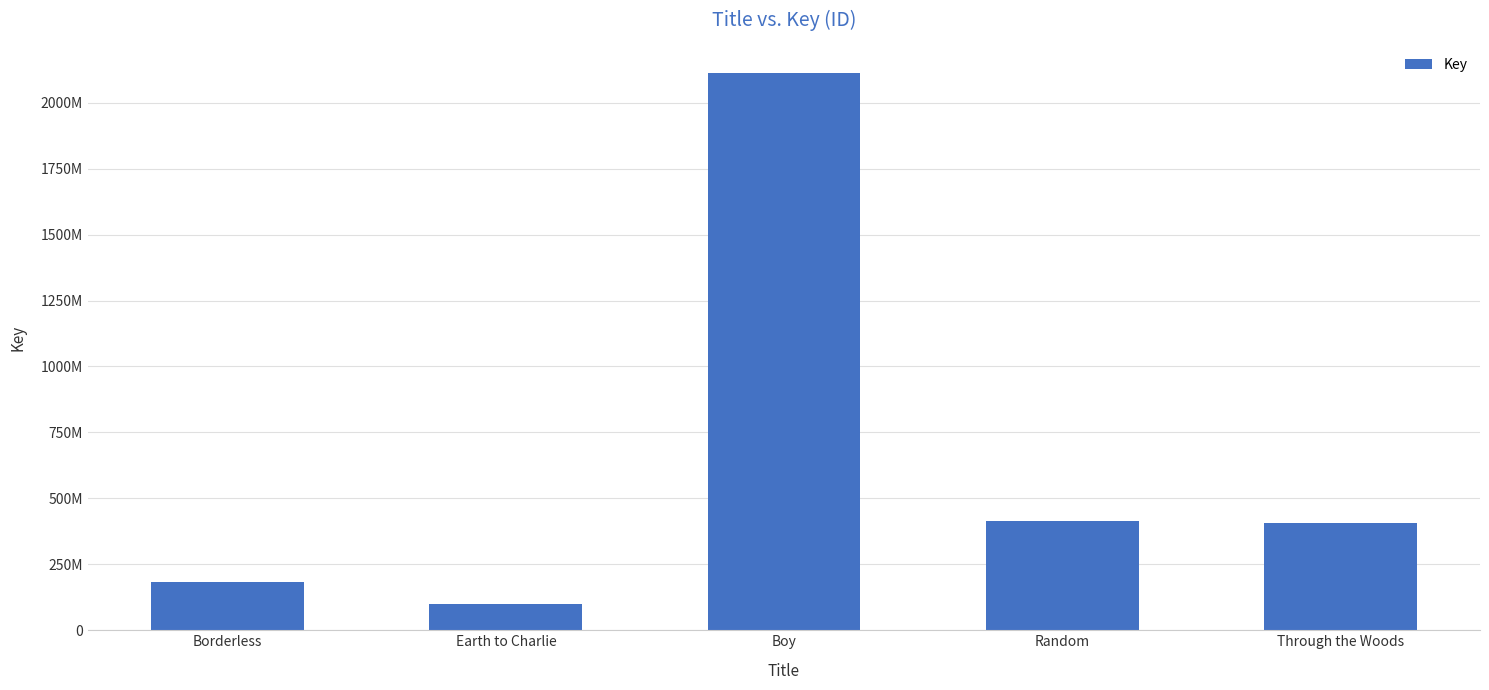

Does the chart contain any negative values?

No